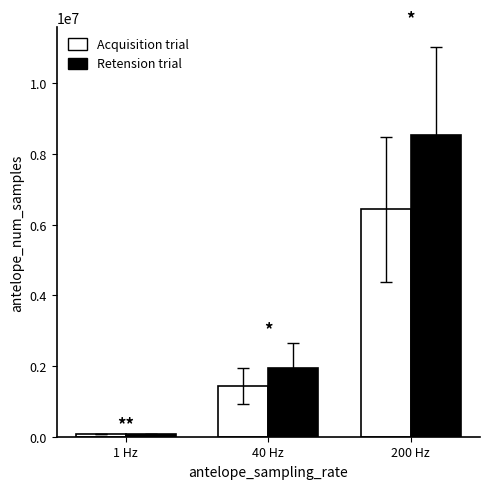

How many bars are there in each group?

2